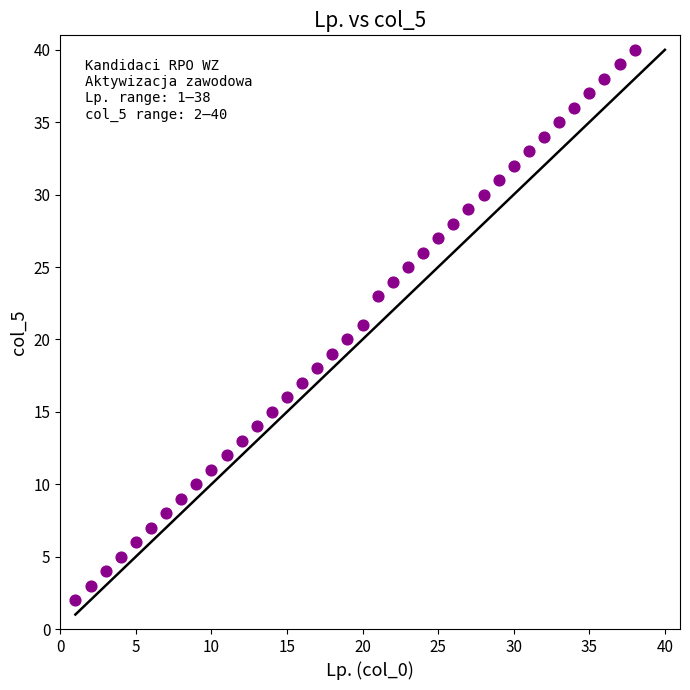

What is the range of Y values (max minus min)?

38